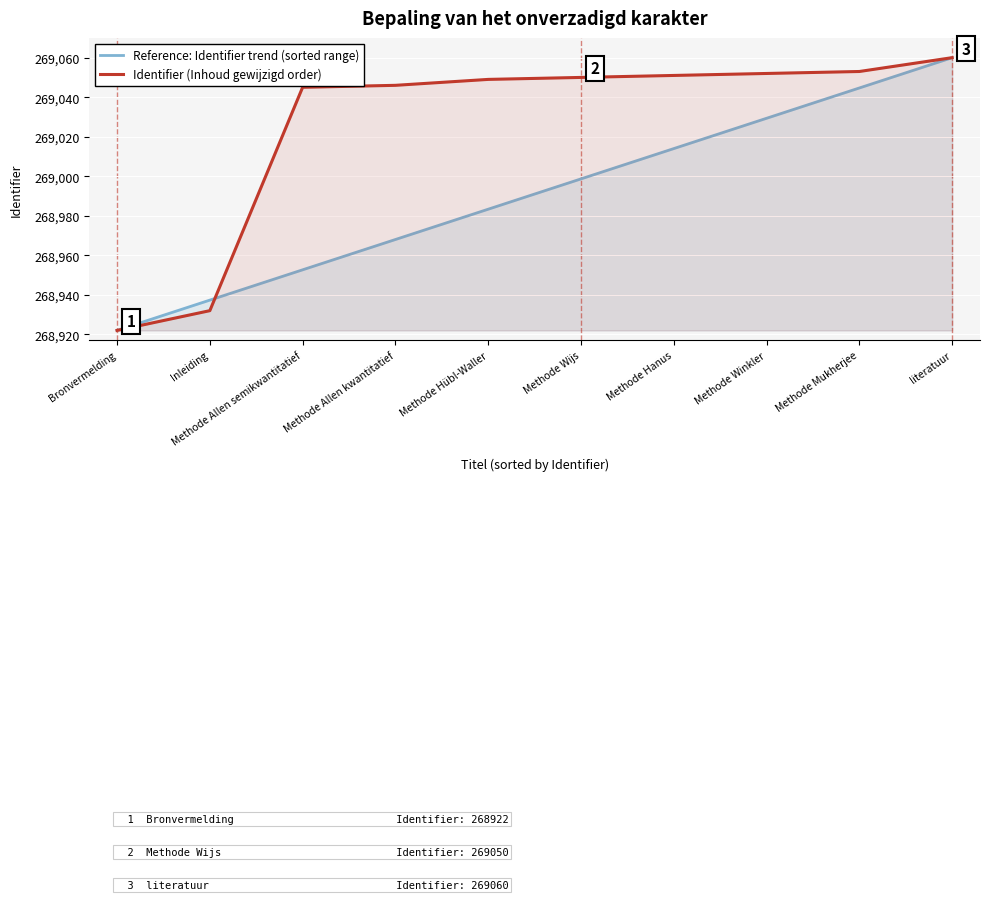

How many values in the Identifier (Inhoud gewijzigd order) series are below 269050?

5